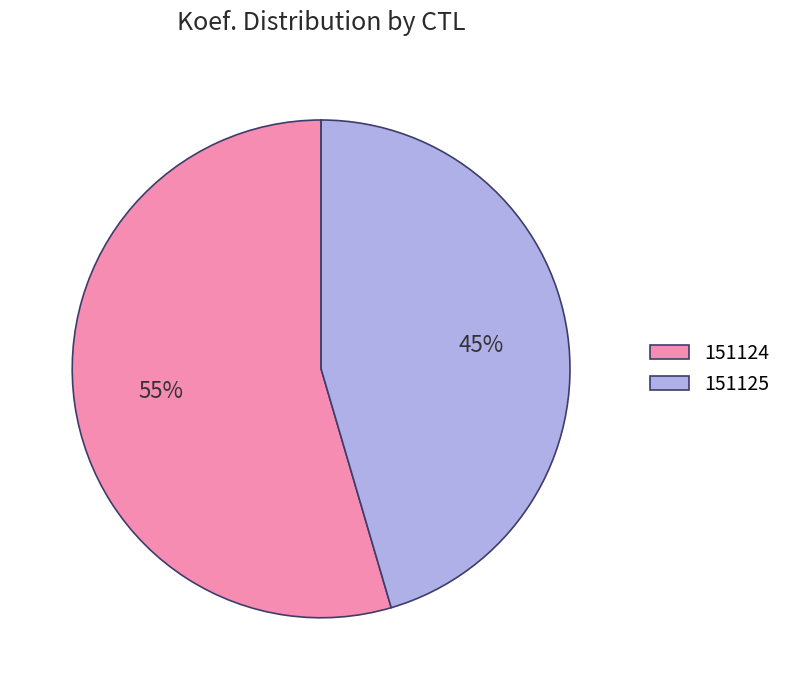

Is 151125 the majority of the pie?

No